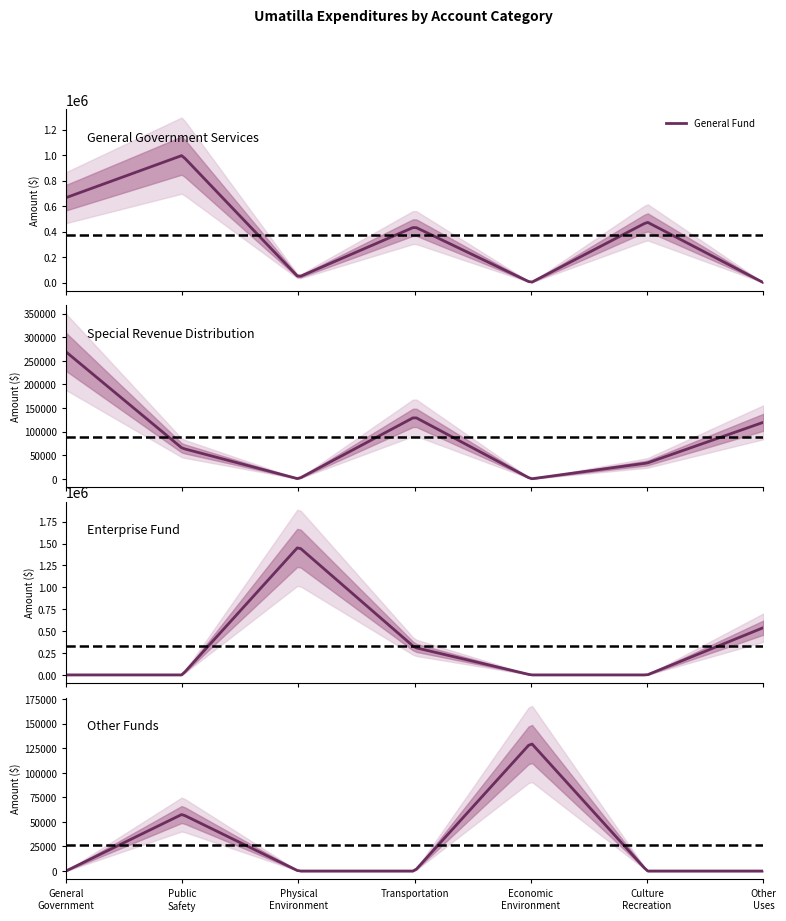

What is the maximum value for General Fund?

996784.7